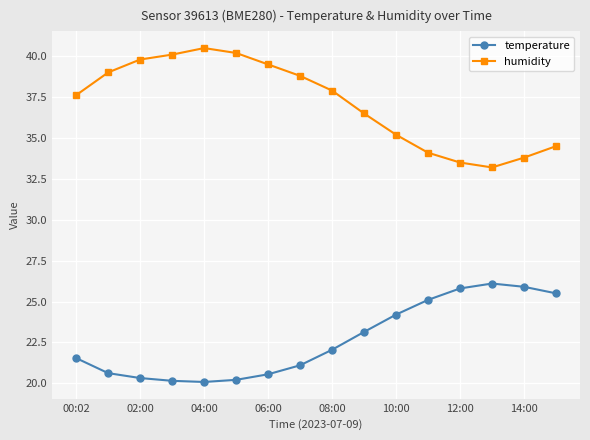

What is the value of the temperature point at the 5th from the left?

20.1